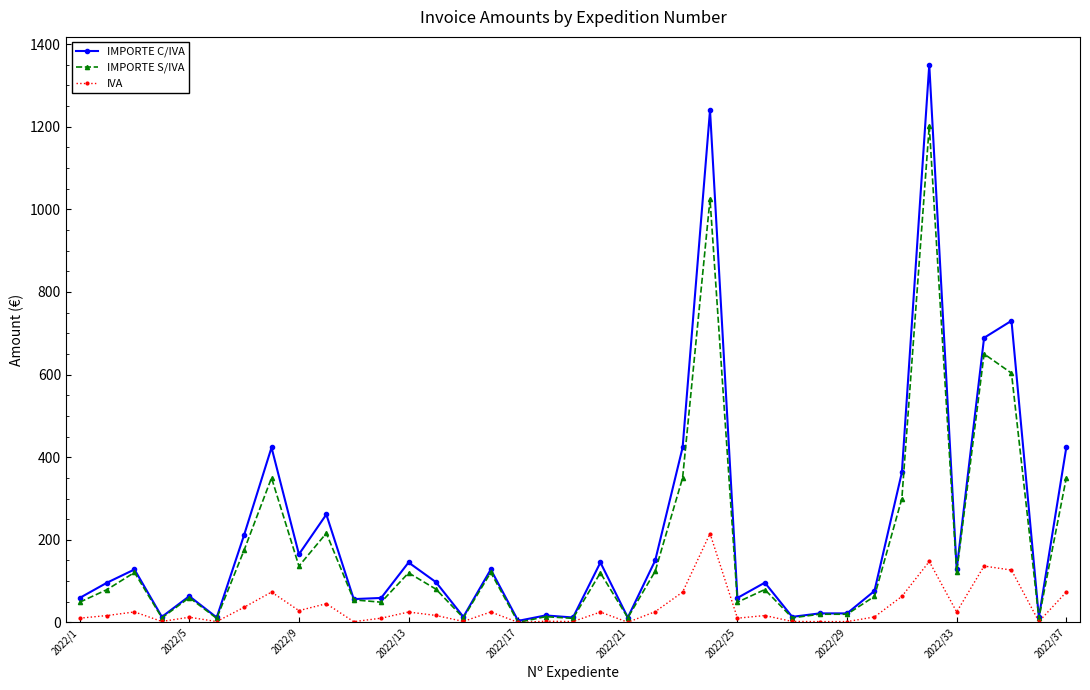

Which series has the widest spread of values?

IMPORTE C/IVA